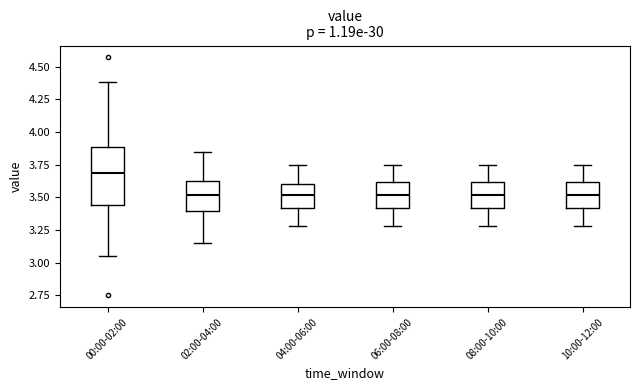

Reading left to right, read every box against the y-axis: the position of its median line, the range the box covers, and the ends of its whiskers. The values are not printed on the chart, so give them approximately, as read against the axis.

00:00-02:00: median 3.70, box 3.45 to 3.90, whiskers 3.05 to 4.40
02:00-04:00: median 3.50, box 3.40 to 3.65, whiskers 3.15 to 3.85
04:00-06:00: median 3.50, box 3.40 to 3.60, whiskers 3.30 to 3.75
06:00-08:00: median 3.50, box 3.40 to 3.60, whiskers 3.30 to 3.75
08:00-10:00: median 3.50, box 3.40 to 3.60, whiskers 3.30 to 3.75
10:00-12:00: median 3.50, box 3.40 to 3.60, whiskers 3.30 to 3.75